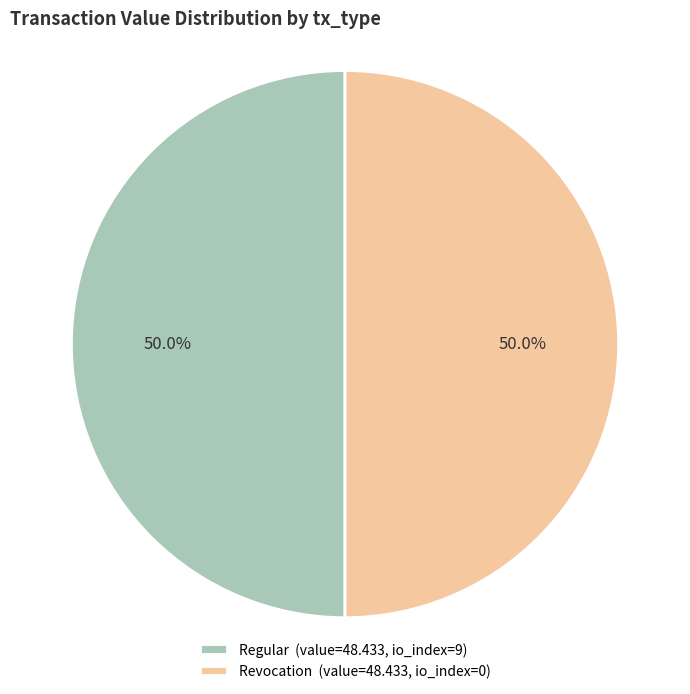

How much of the chart is everything except Revocation (value=48.433, io_index=0)?

50.0%